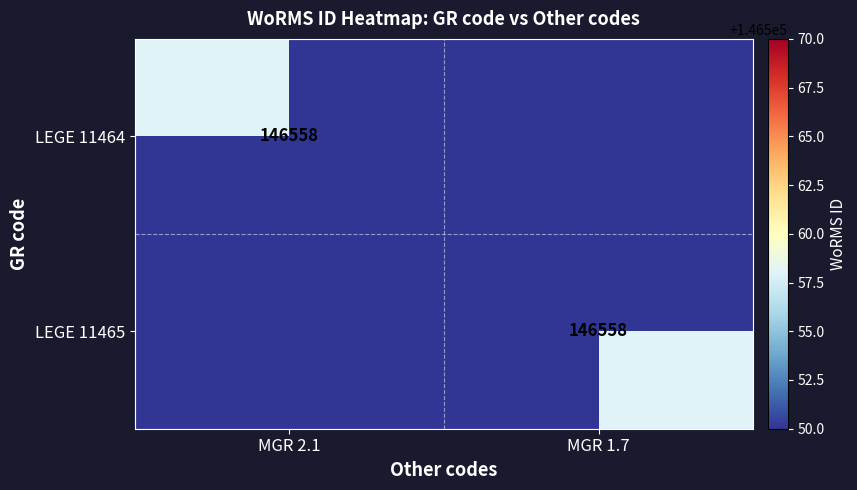

The value of LEGE 11464 at MGR 2.1 is 146558. True or false?

True